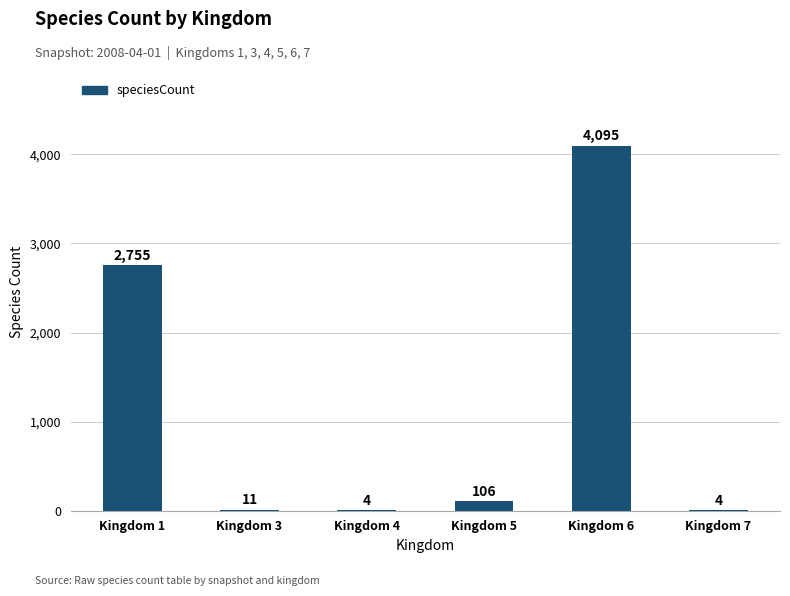

Reading left to right, extract all data points from this chart.

2755	11	4	106	4095	4